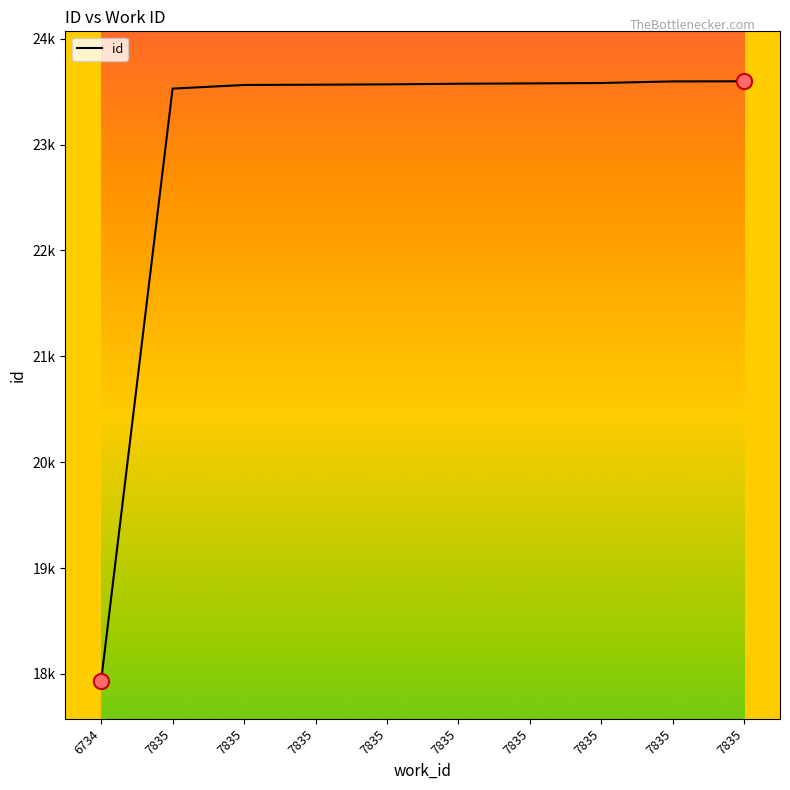

What is the ratio of the value at 7835 to the value at 7835?

1.0